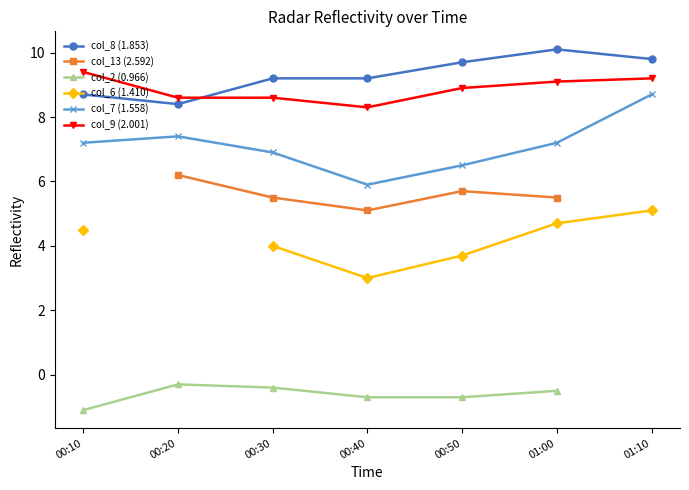

What is the label of the 3rd point from the left?

00:30